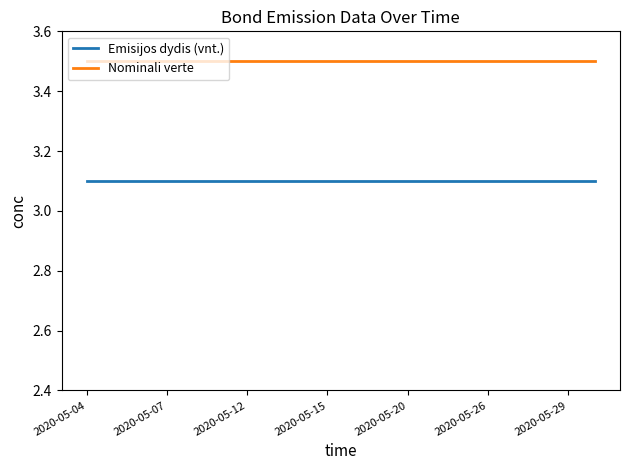

At how many categories does at least one series exceed 3?

20